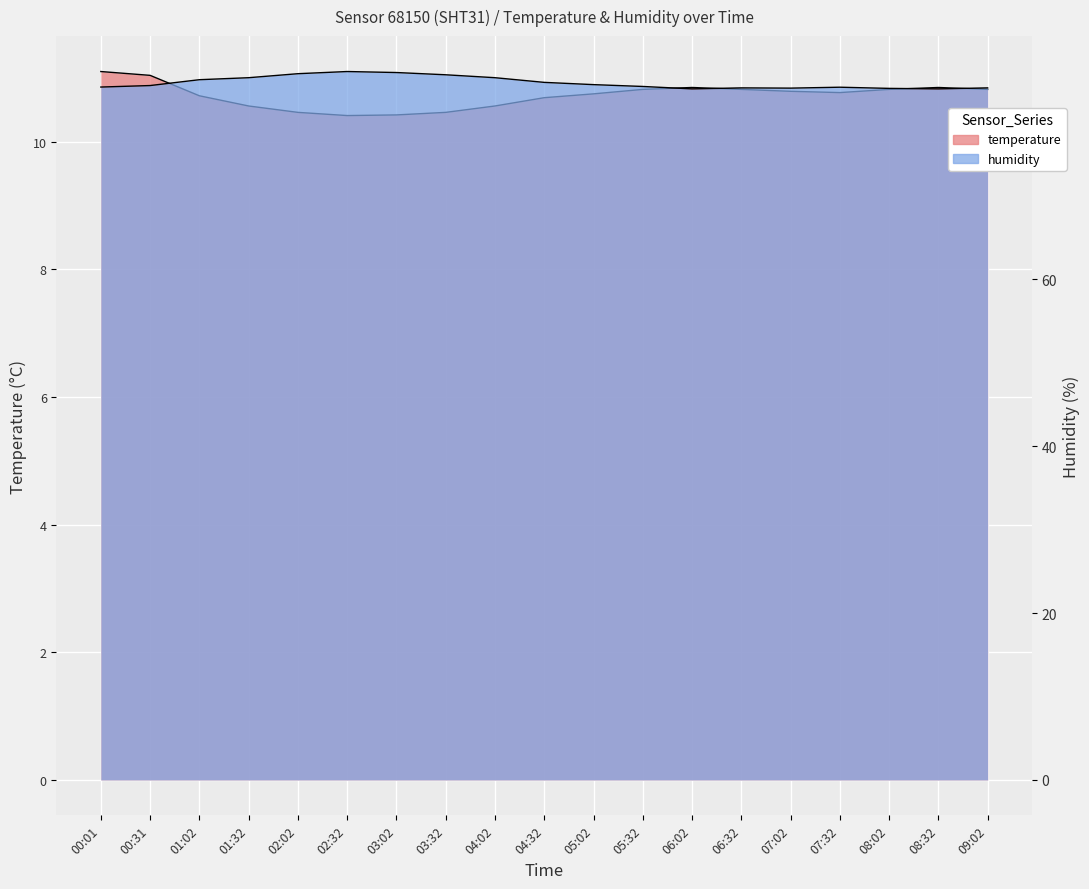

Rank the series by their maximum value, from lowest to highest.

temperature, humidity